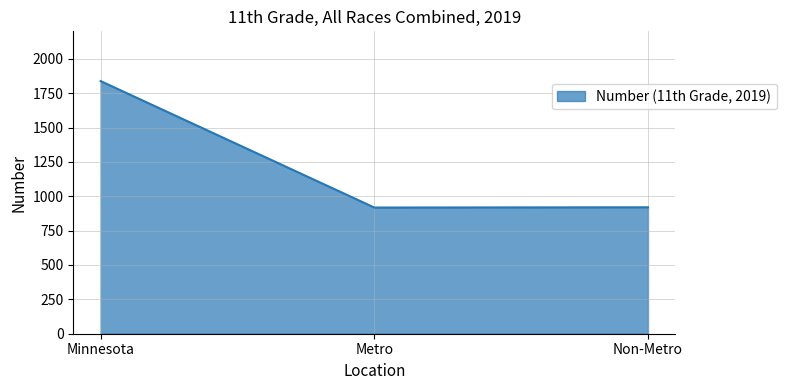

What is the approximate value at Non-Metro, to the nearest 10?

920